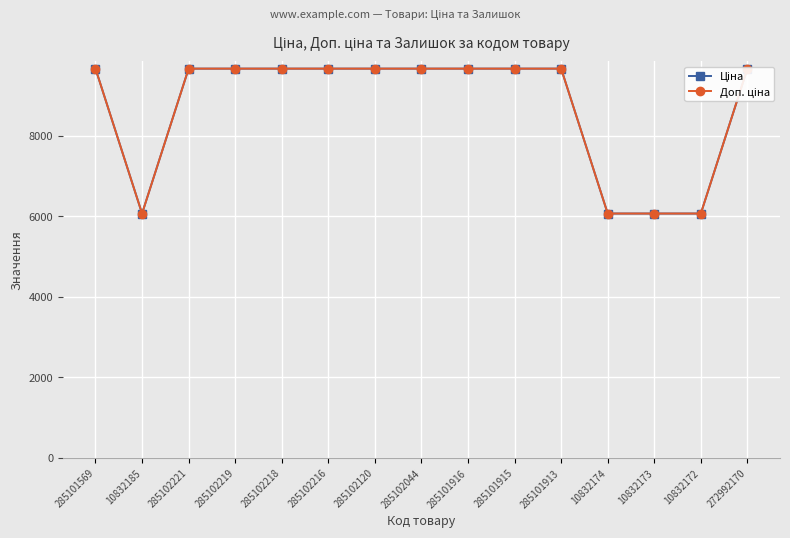

At which label does Доп. ціна reach its minimum?

10832185